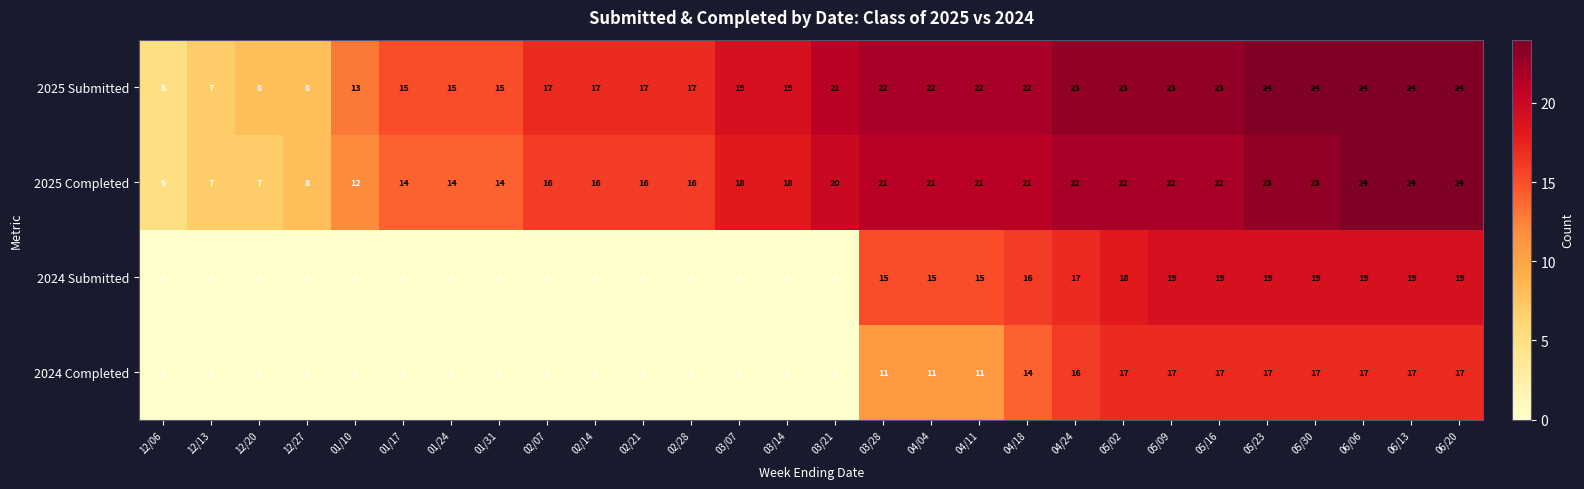

What is the average value of the 2025 Completed series?

18